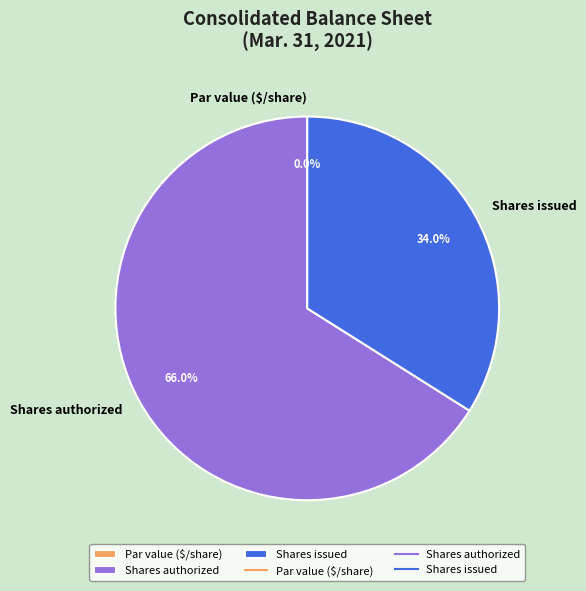

True or false: Par value ($/share) accounts for 0% of the total.

True